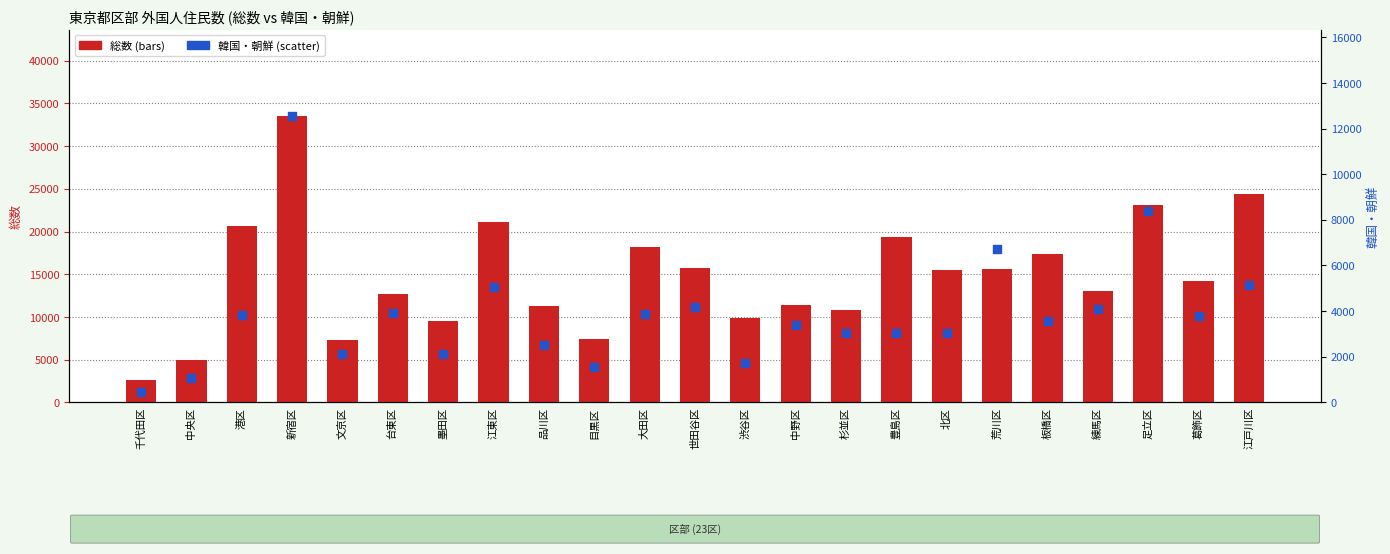

Which series has the largest total across all categories?

総数